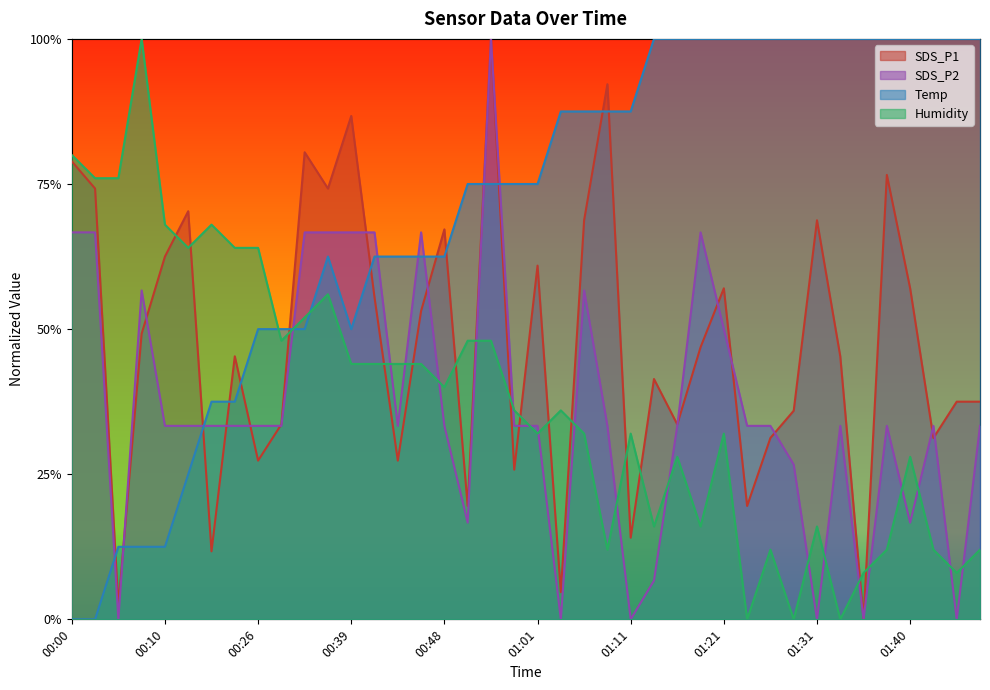

Where do Humidity and Temp first cross each other?

00:26 and 00:28